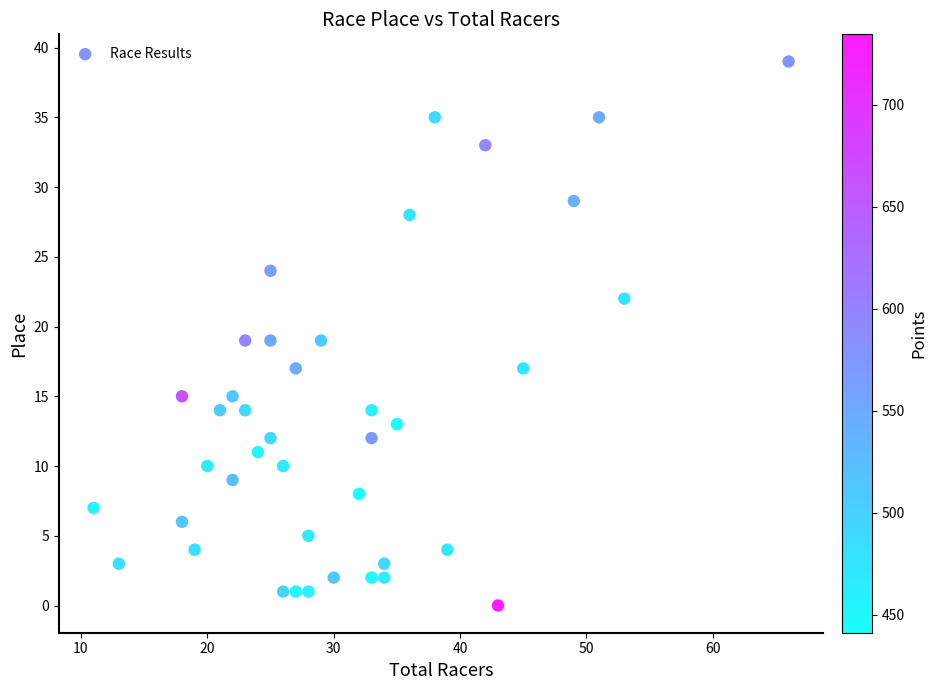

What is the range of Y values (max minus min)?

39